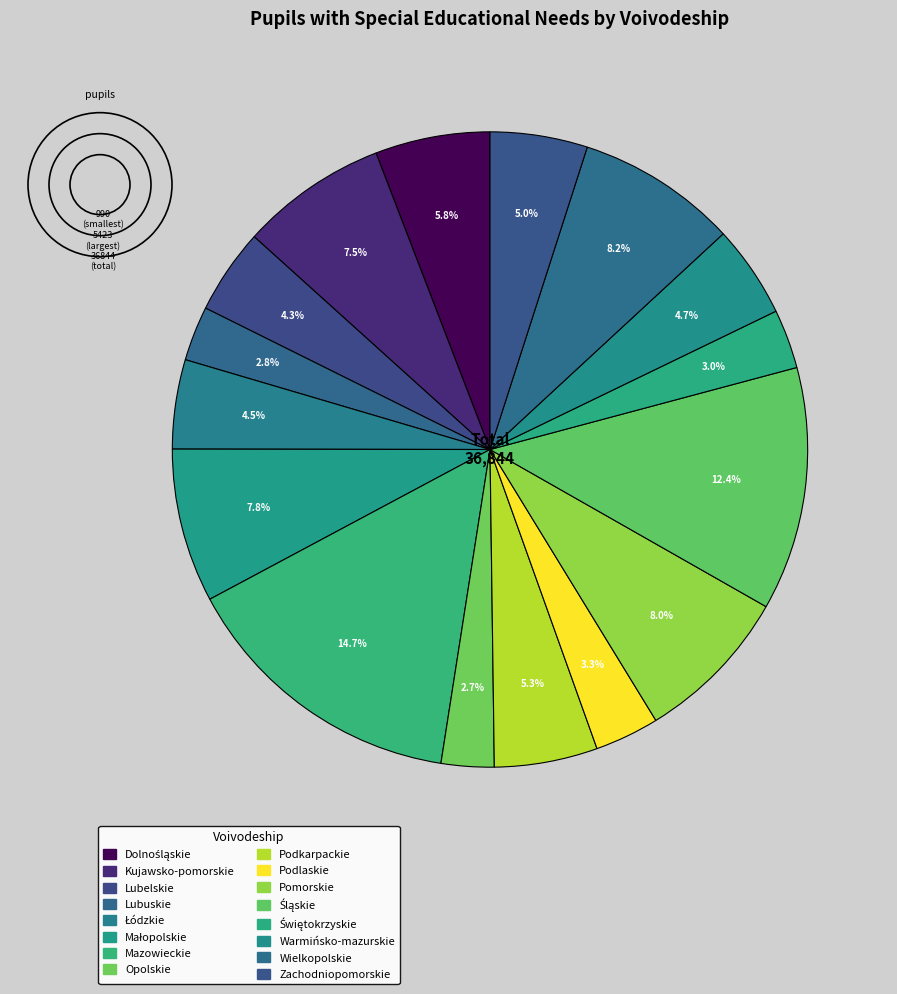

How many segments does this pie chart have?

16